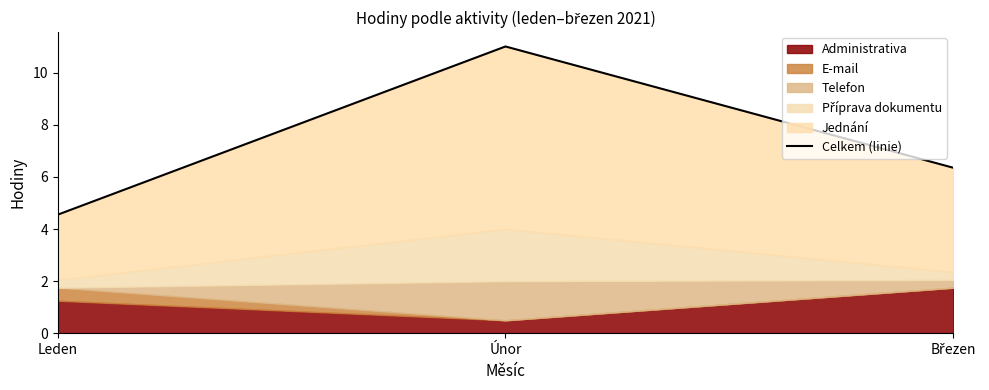

The value at Březen is 6.3. True or false?

True